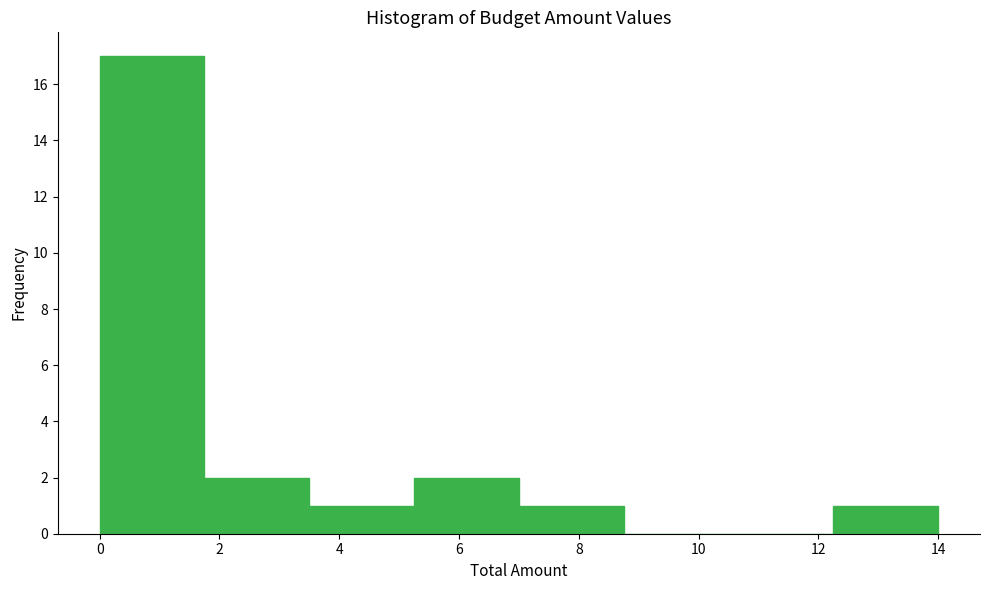

Reading left to right, transcribe this chart: for each bar, give the range it covers on the x-axis and its height. Neither the bar edges nor the heights are printed on the chart, so give them approximately, as read against the axes.

0.00 to 1.75: 17
1.75 to 3.50: 2
3.50 to 5.25: 1
5.25 to 7.00: 2
7.00 to 8.75: 1
8.75 to 10.50: 0
10.50 to 12.25: 0
12.25 to 14.00: 1